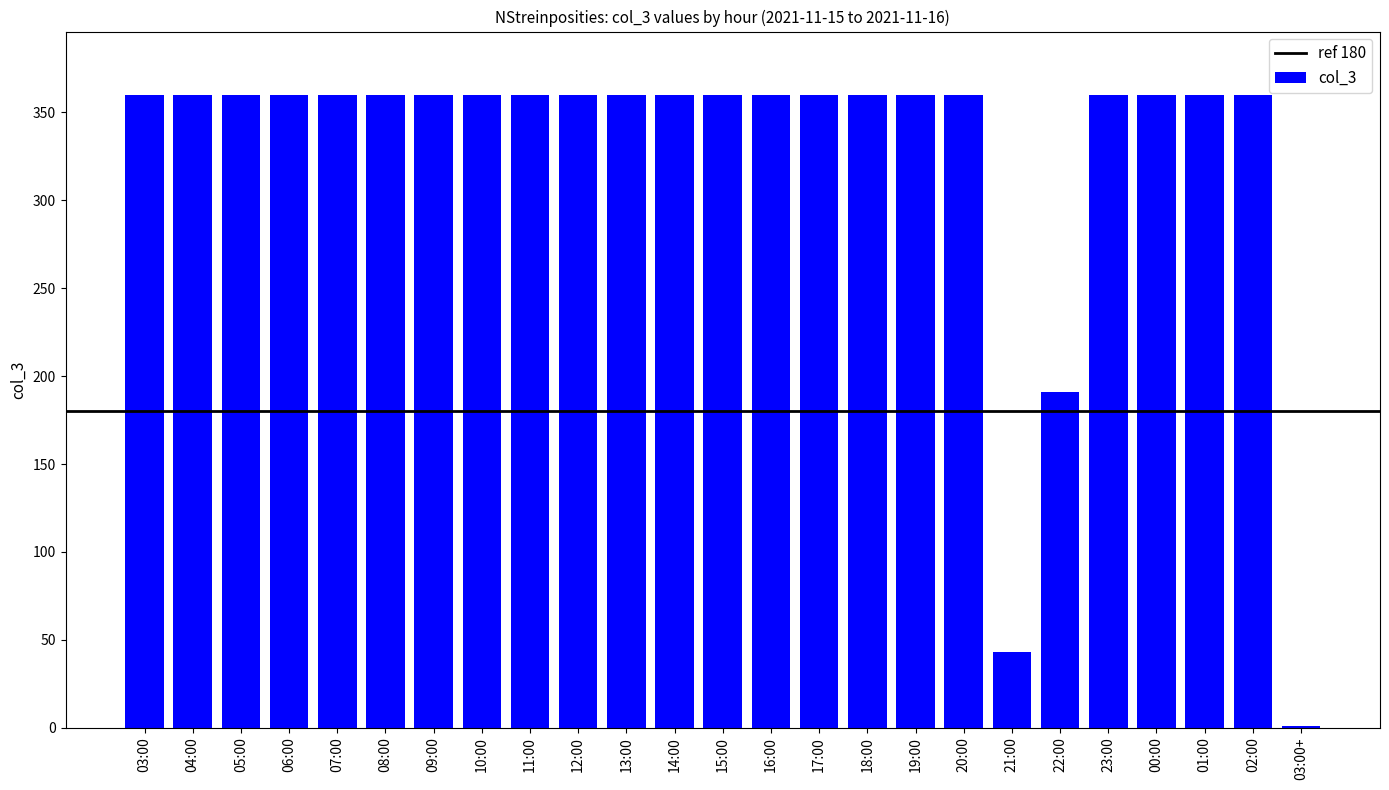

The chart shows a value of 235 at 12:00. True or false?

False